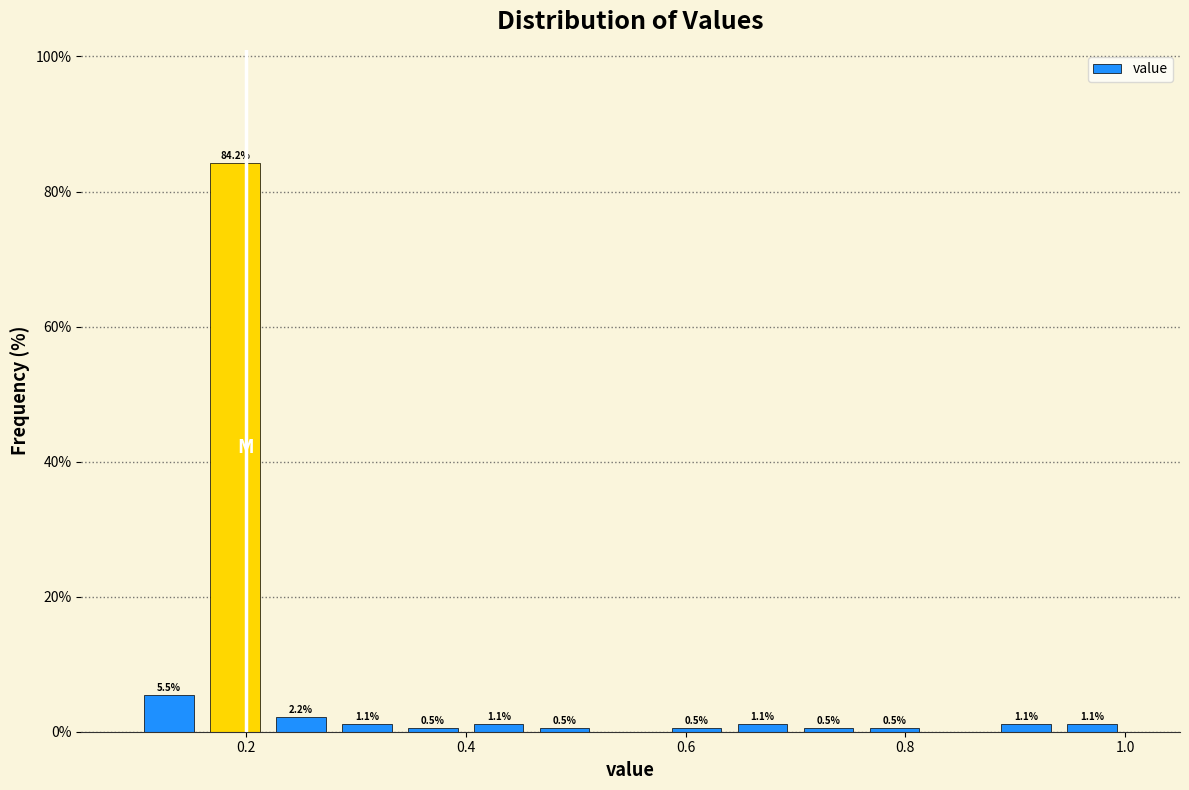

Around what value on the x-axis is the tallest bar? Give the approximate position of its centre, as read against the axis.

0.20